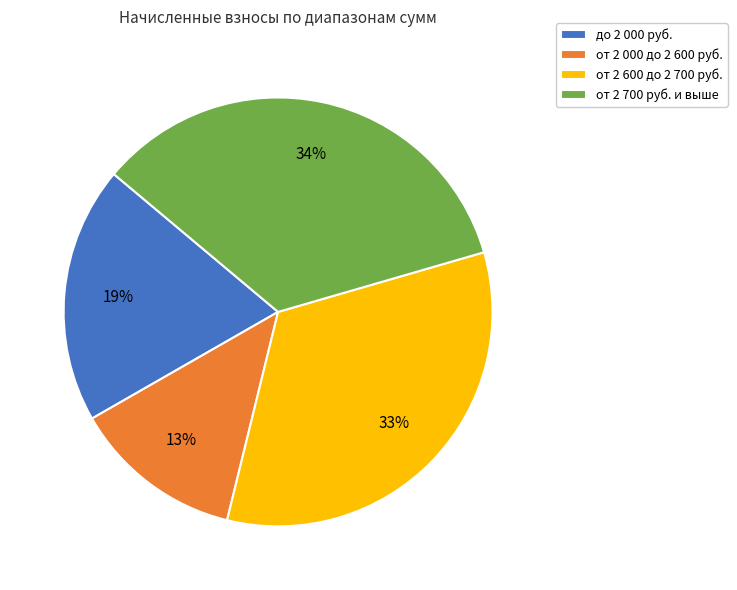

Between от 2 000 до 2 600 руб. and от 2 600 до 2 700 руб., which is larger?

от 2 600 до 2 700 руб.